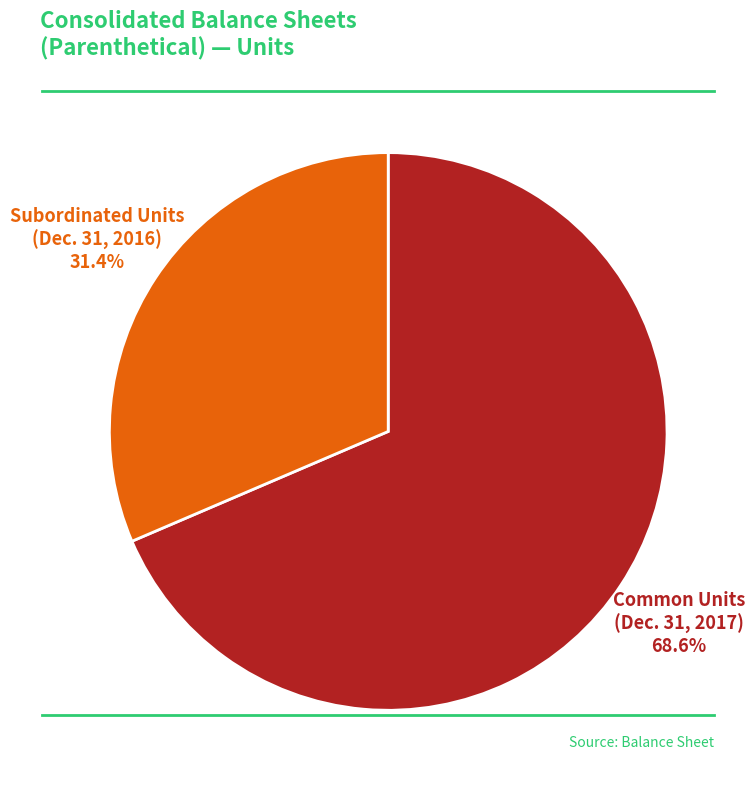

Is there a majority slice in this chart?

Yes